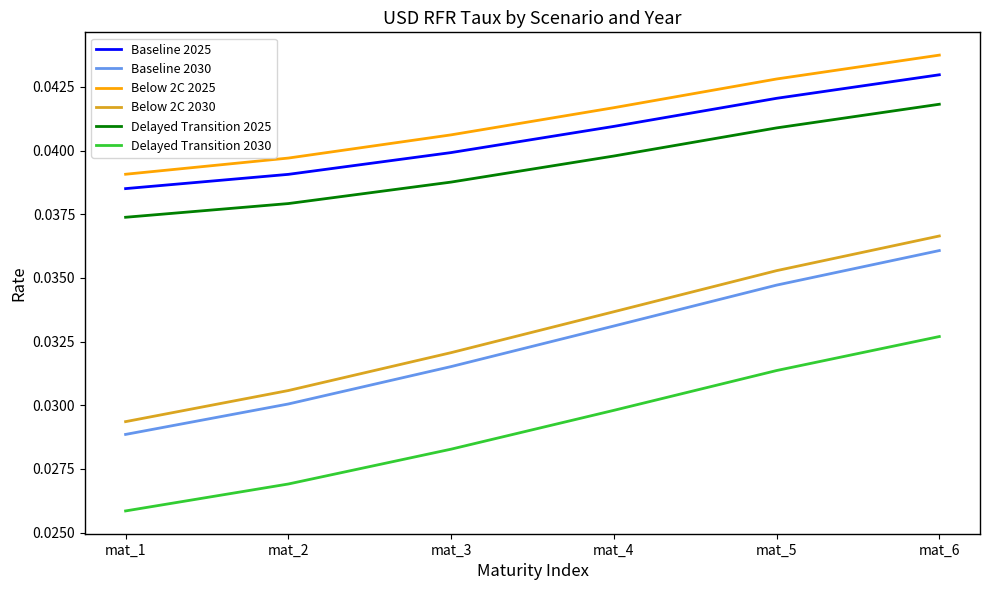

At which category is the sum across all series the highest?

mat_6